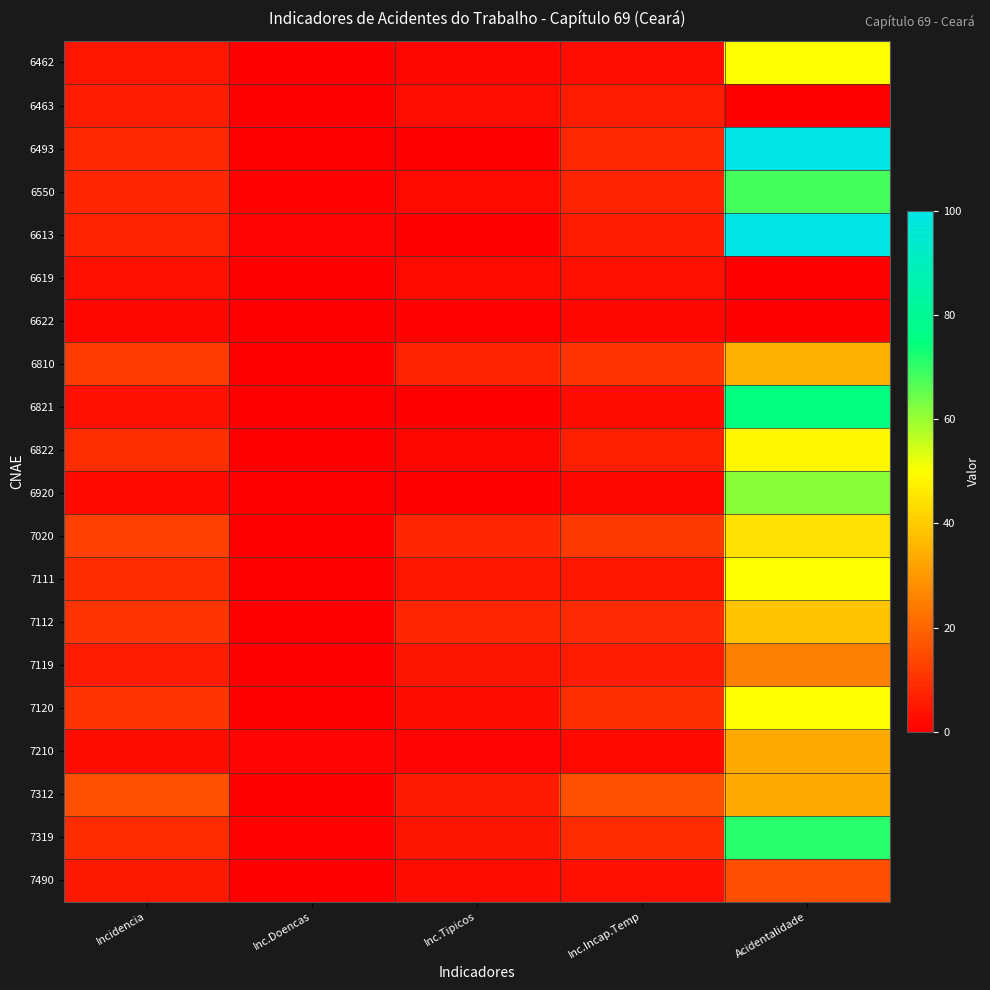

Reading right to left, what are all the values shown in this chart?

6462: Acidentalidade=50.0	Inc.Incap.Temp=3.1	Inc.Tipicos=1.5	Inc.Doencas=0.0	Incidencia=4.6
6463: Acidentalidade=0.0	Inc.Incap.Temp=5.6	Inc.Tipicos=2.8	Inc.Doencas=0.0	Incidencia=5.6
6493: Acidentalidade=100.0	Inc.Incap.Temp=7.9	Inc.Tipicos=0.0	Inc.Doencas=0.0	Incidencia=7.9
6550: Acidentalidade=68.2	Inc.Incap.Temp=7.3	Inc.Tipicos=2.1	Inc.Doencas=0.5	Incidencia=7.7
6613: Acidentalidade=100.0	Inc.Incap.Temp=5.6	Inc.Tipicos=0.0	Inc.Doencas=1.1	Incidencia=6.8
6619: Acidentalidade=0.0	Inc.Incap.Temp=3.2	Inc.Tipicos=2.1	Inc.Doencas=0.0	Incidencia=3.2
6622: Acidentalidade=0.0	Inc.Incap.Temp=1.4	Inc.Tipicos=0.7	Inc.Doencas=0.0	Incidencia=1.4
6810: Acidentalidade=34.5	Inc.Incap.Temp=10.2	Inc.Tipicos=6.7	Inc.Doencas=0.0	Incidencia=11.3
6821: Acidentalidade=75.0	Inc.Incap.Temp=2.5	Inc.Tipicos=0.0	Inc.Doencas=0.0	Incidencia=3.4
6822: Acidentalidade=48.1	Inc.Incap.Temp=6.3	Inc.Tipicos=1.3	Inc.Doencas=0.0	Incidencia=9.0
6920: Acidentalidade=61.5	Inc.Incap.Temp=1.5	Inc.Tipicos=0.0	Inc.Doencas=0.0	Incidencia=1.8
7020: Acidentalidade=44.1	Inc.Incap.Temp=10.9	Inc.Tipicos=7.5	Inc.Doencas=0.0	Incidencia=12.8
7111: Acidentalidade=50.0	Inc.Incap.Temp=4.3	Inc.Tipicos=4.3	Inc.Doencas=0.0	Incidencia=8.6
7112: Acidentalidade=38.6	Inc.Incap.Temp=8.4	Inc.Tipicos=7.7	Inc.Doencas=0.0	Incidencia=10.3
7119: Acidentalidade=25.0	Inc.Incap.Temp=5.5	Inc.Tipicos=4.1	Inc.Doencas=0.0	Incidencia=5.5
7120: Acidentalidade=50.0	Inc.Incap.Temp=9.0	Inc.Tipicos=2.6	Inc.Doencas=0.0	Incidencia=10.3
7210: Acidentalidade=33.3	Inc.Incap.Temp=1.6	Inc.Tipicos=0.8	Inc.Doencas=0.8	Incidencia=2.5
7312: Acidentalidade=33.3	Inc.Incap.Temp=15.8	Inc.Tipicos=5.3	Inc.Doencas=0.0	Incidencia=15.8
7319: Acidentalidade=70.7	Inc.Incap.Temp=8.8	Inc.Tipicos=3.9	Inc.Doencas=0.4	Incidencia=9.0
7490: Acidentalidade=15.4	Inc.Incap.Temp=3.4	Inc.Tipicos=2.6	Inc.Doencas=0.0	Incidencia=4.9